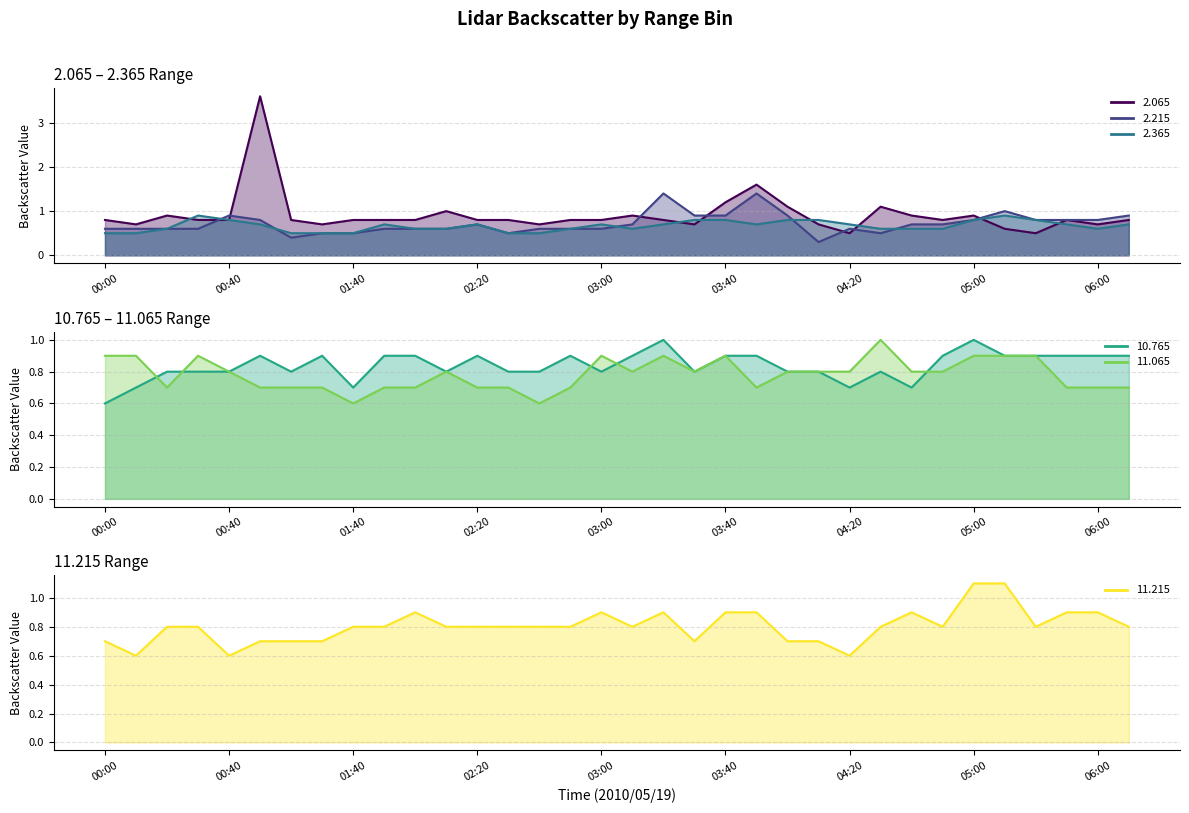

What value does the 2.365 series have at 02:10?

0.6